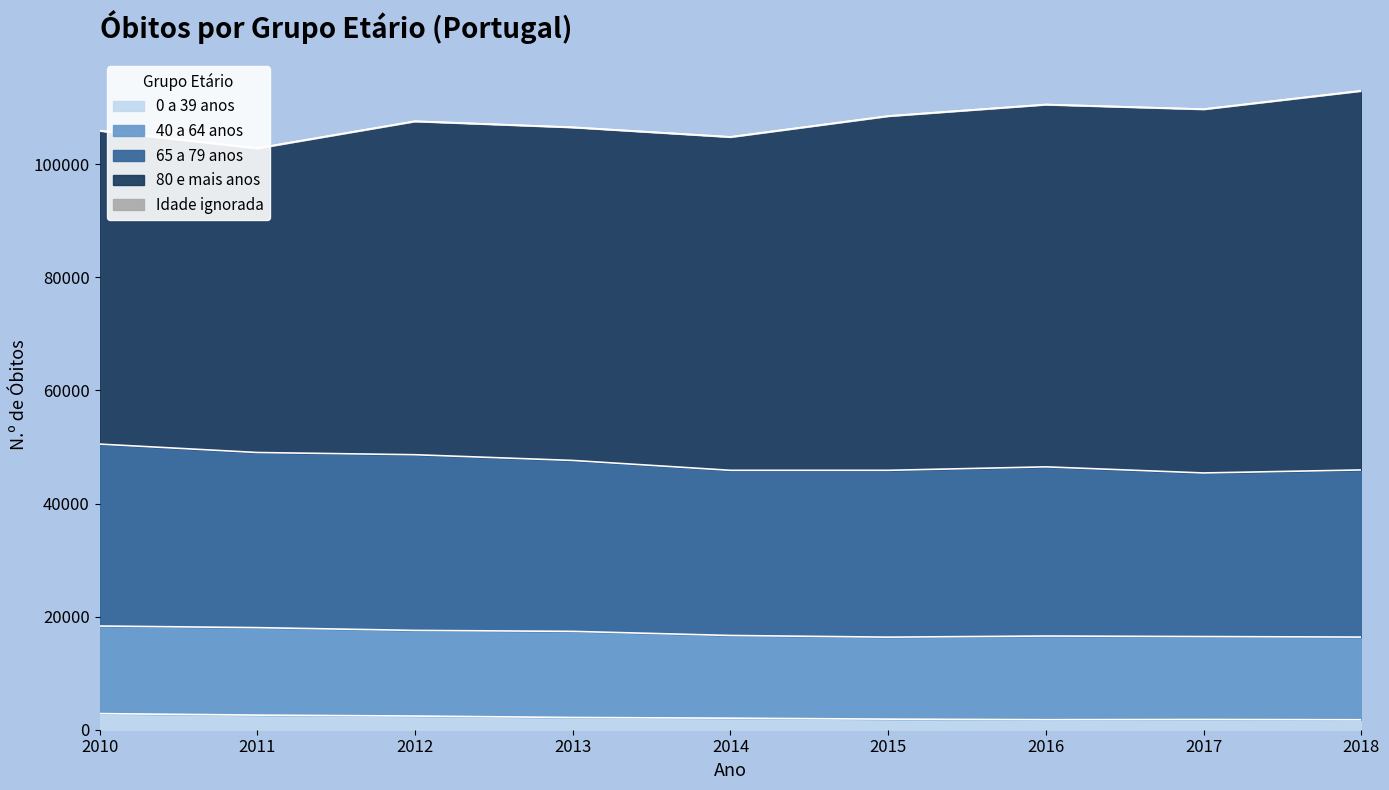

Which series has the widest spread of values?

80 e mais anos